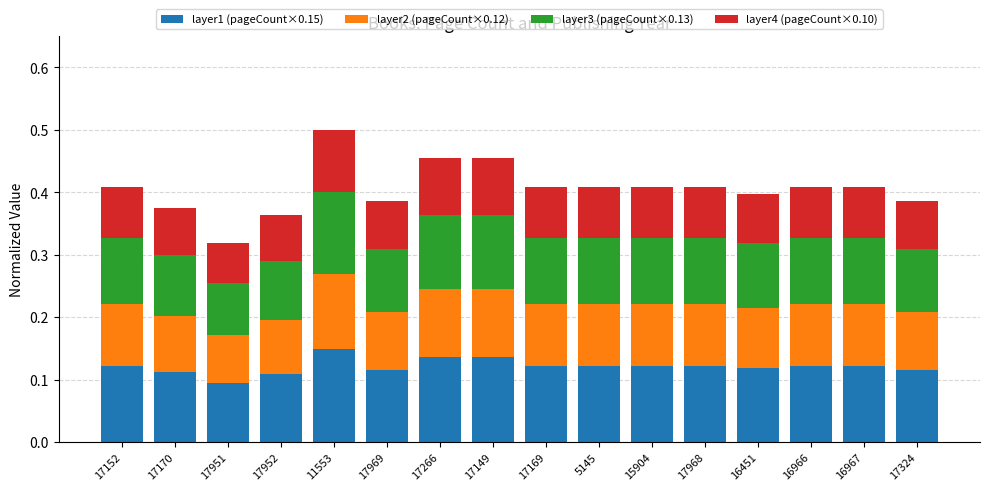

What is the total value across all series at 17152?

0.4